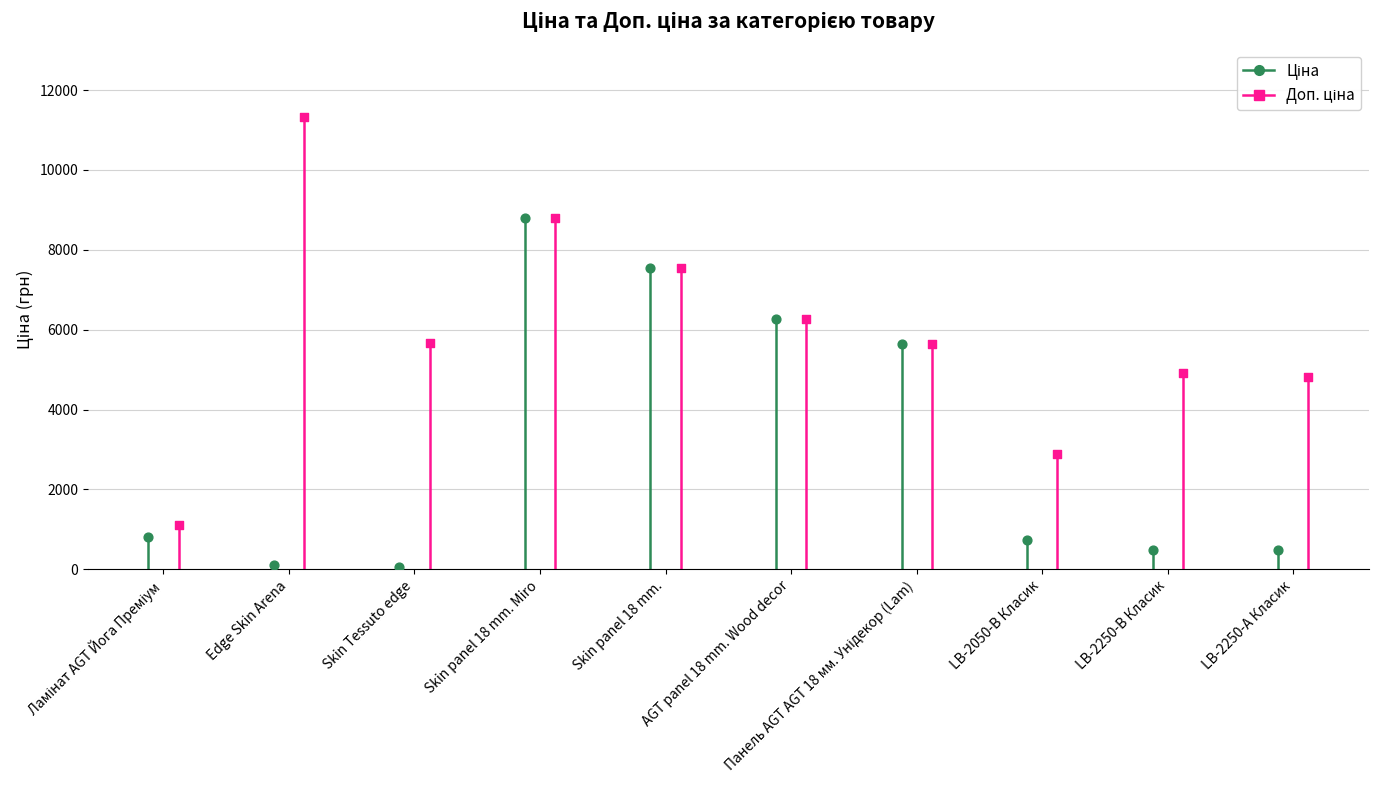

Which series reaches the minimum Y coordinate?

Ціна